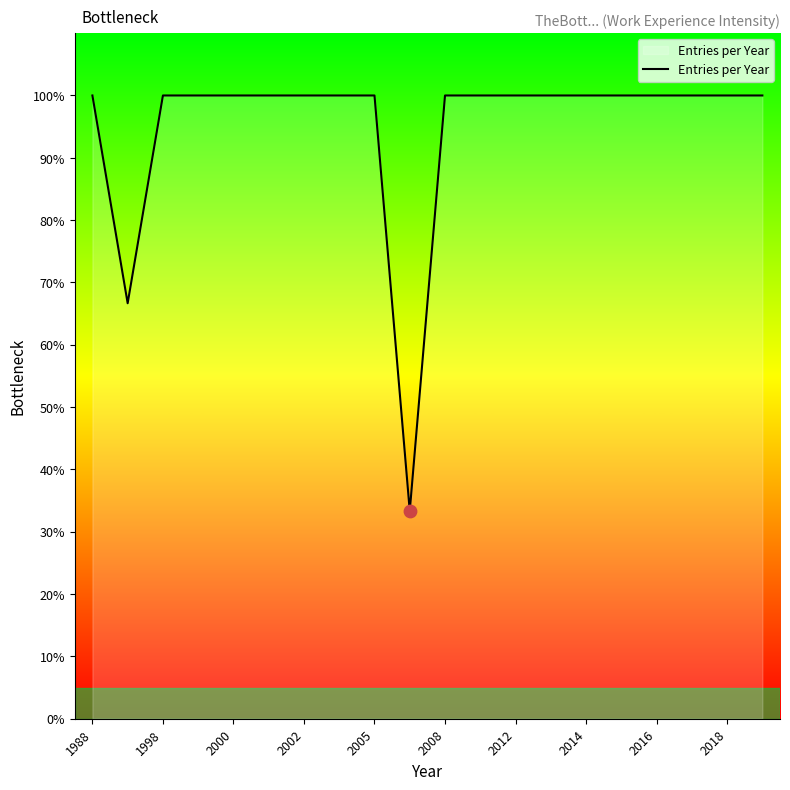

What is the greatest value displayed?

100.0